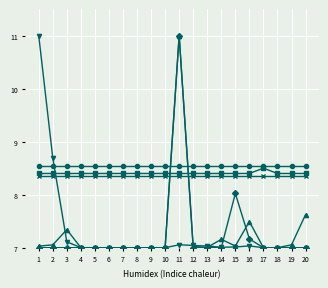

What is the greatest value displayed?

11.0